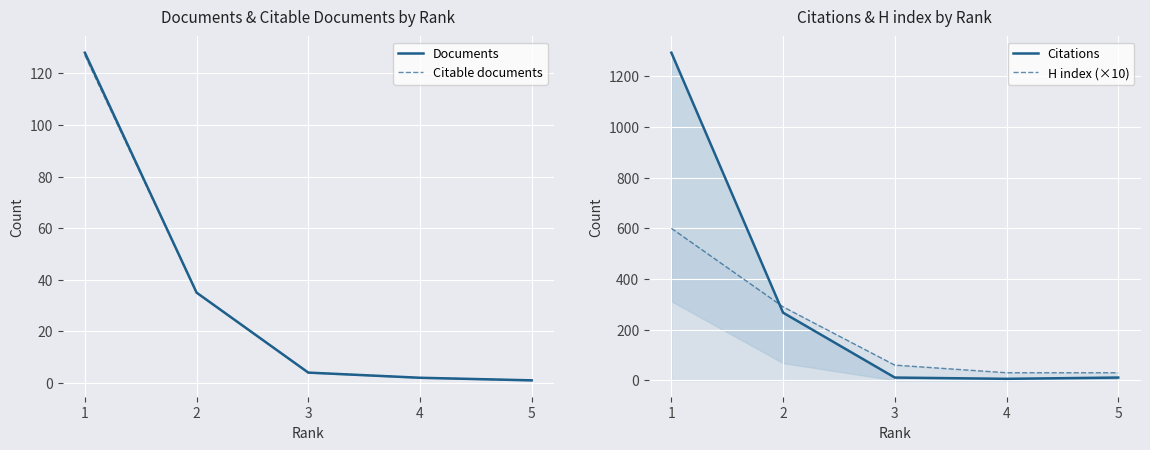

Is it true that H index (×10) equals 96 at 3?

False